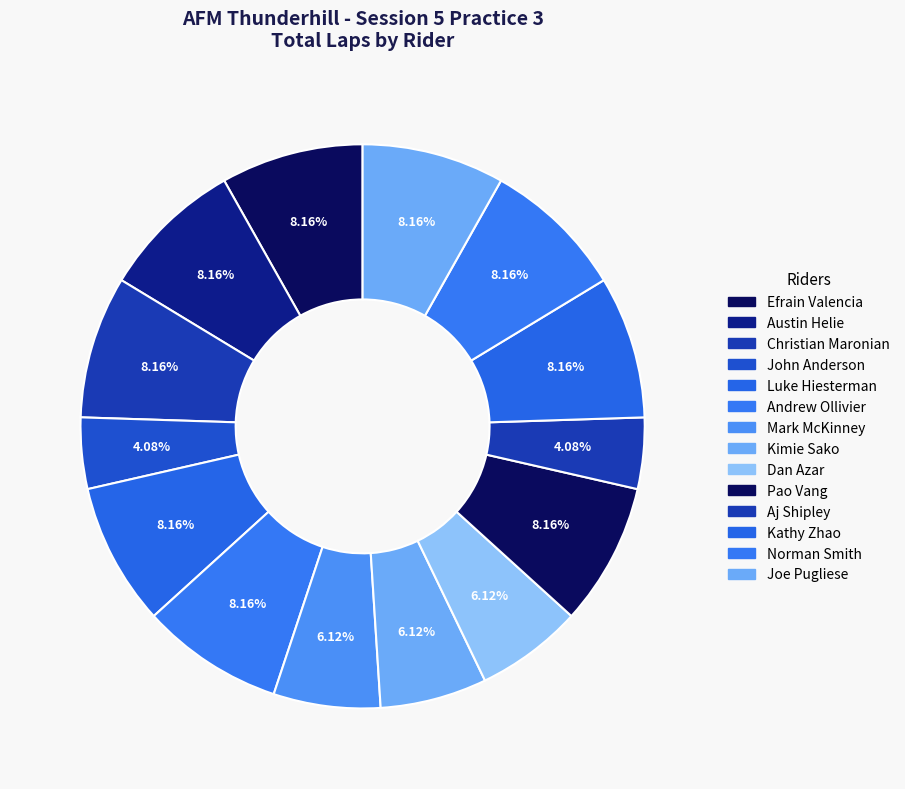

Rank the categories by value from highest to lowest.

Efrain Valencia, Austin Helie, Christian Maronian, Luke Hiesterman, Andrew Ollivier, Pao Vang, Kathy Zhao, Norman Smith, Joe Pugliese, Mark McKinney, Kimie Sako, Dan Azar, John Anderson, Aj Shipley